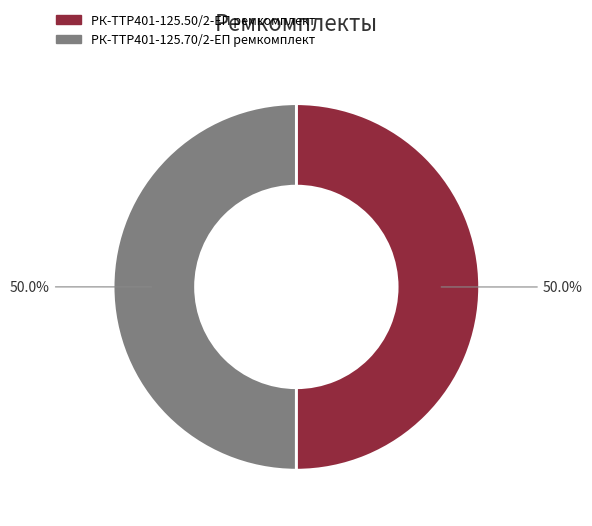

How many segments does this pie chart have?

2